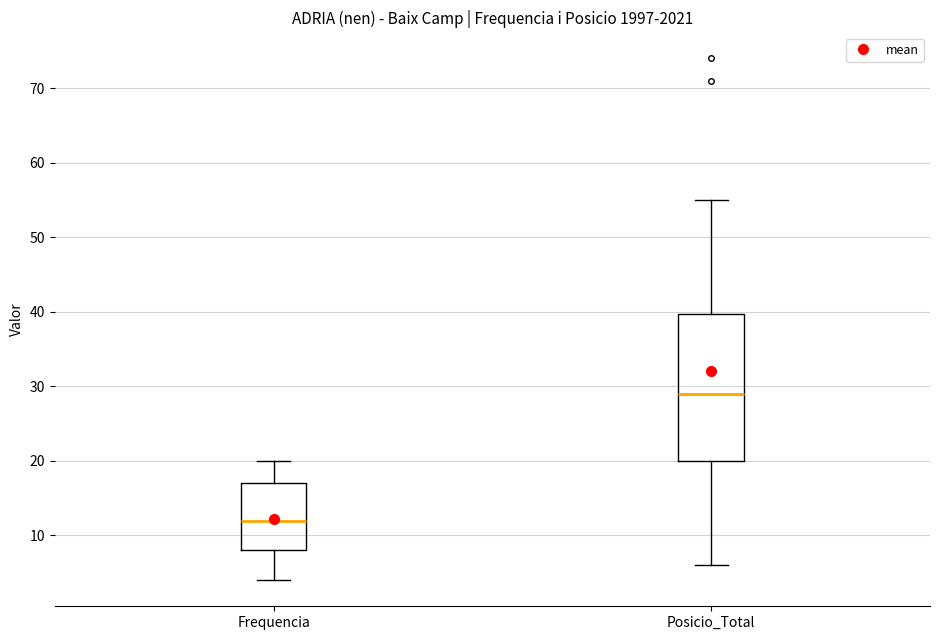

Reading left to right, transcribe this box plot: for each box, give where its median line is, the range the box spans, and where its two whiskers end, as read against the y-axis. The values are not printed on the chart, so give them approximately, as read against the axis.

Frequencia: median 12, box 8 to 17, whiskers 4 to 20
Posicio_Total: median 29, box 20 to 40, whiskers 6 to 55